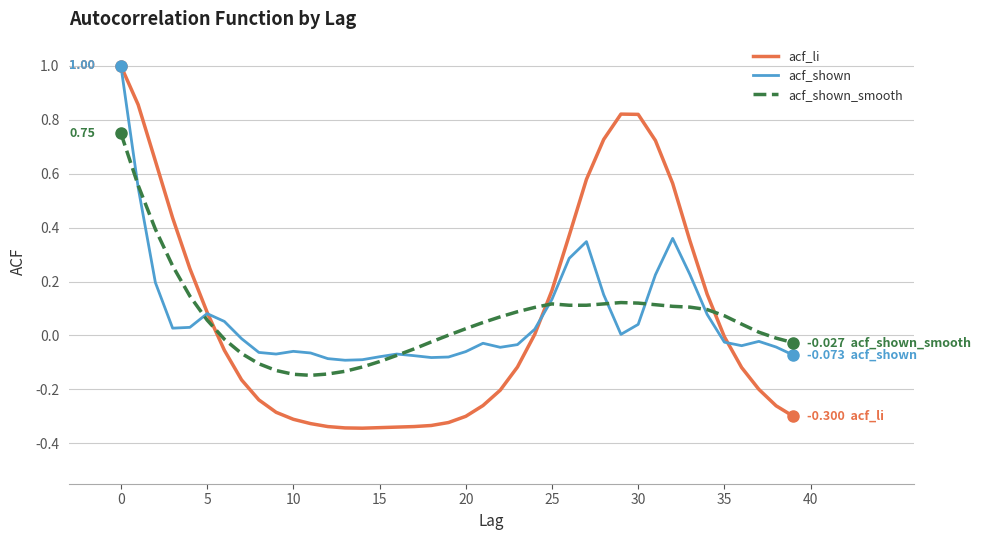

Which series has the widest spread of values?

acf_li